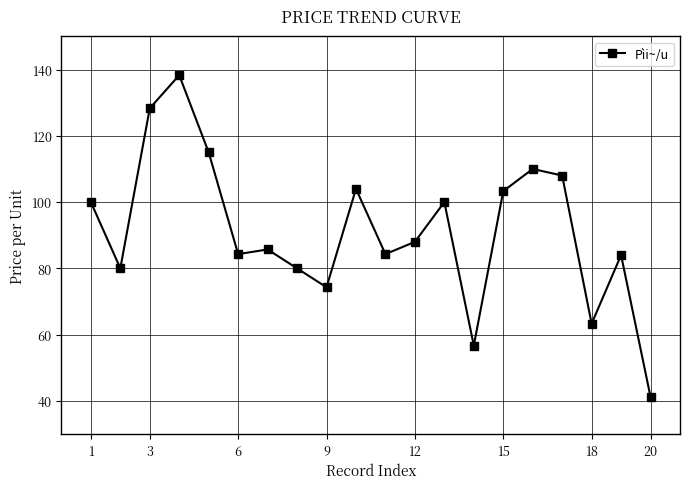

True or false: there are more than 0 points higher than both neighbors.

True